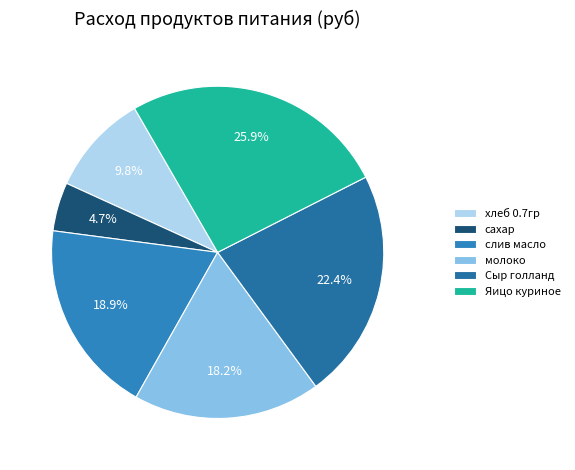

To the nearest percent, what percentage of the pie is Сыр голланд?

22%